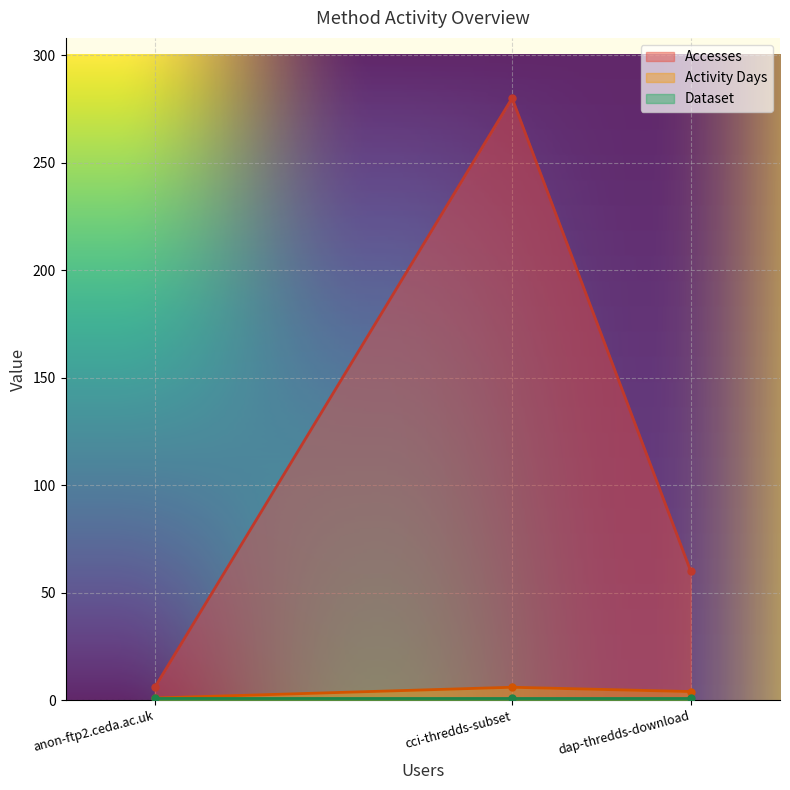

Read the Accesses value at anon-ftp2.ceda.ac.uk, to the nearest 10.

10